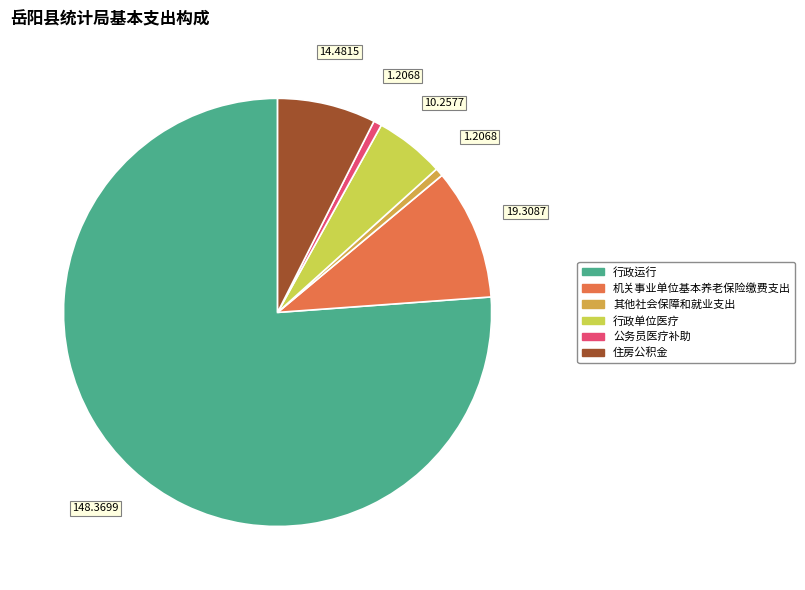

Is there any slice that represents more than half of the pie?

Yes